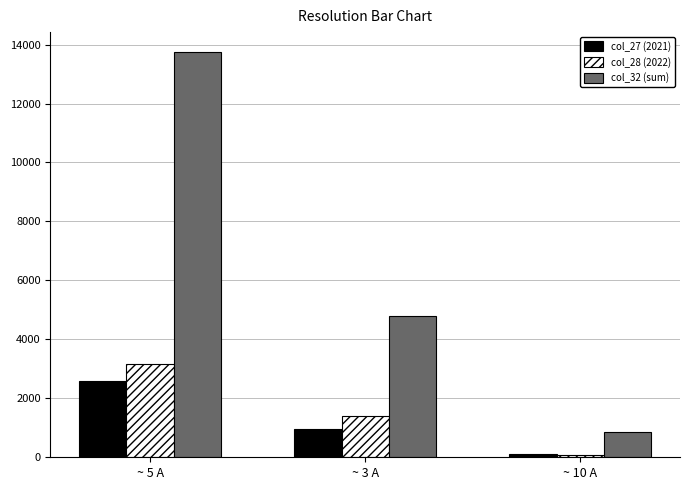

At which category is the sum across all series the highest?

~ 5 A